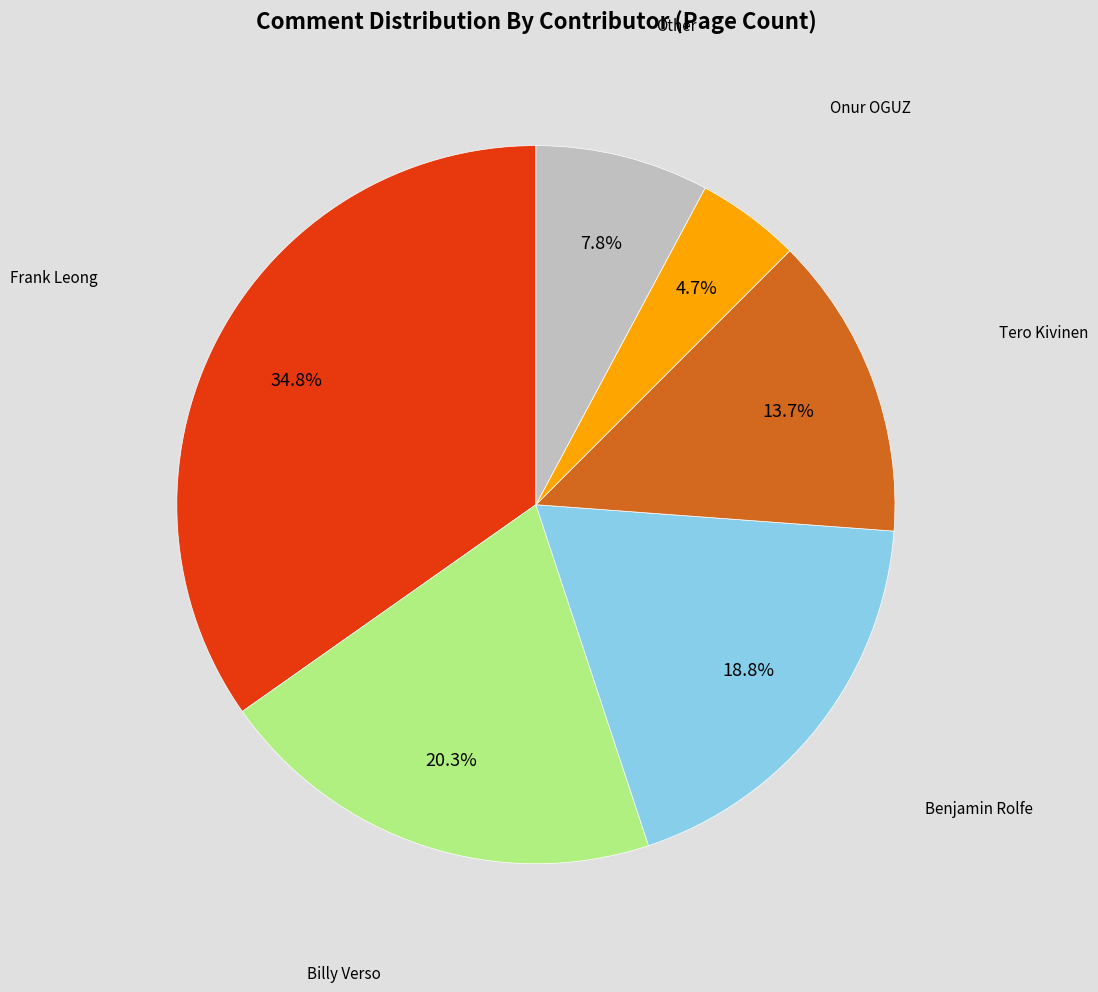

Is there any slice that represents more than half of the pie?

No